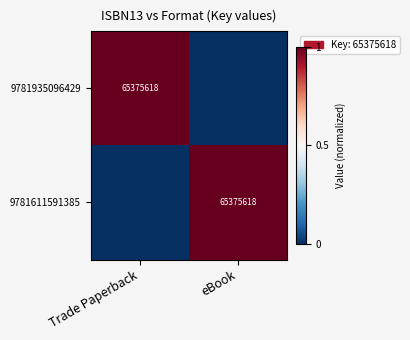

How many data points does each series have?

2